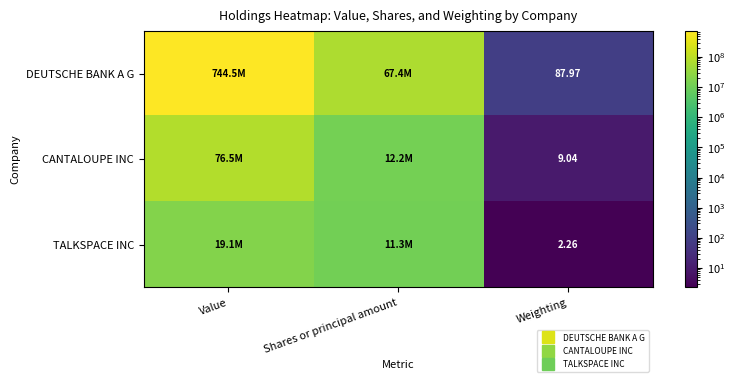

The TALKSPACE INC series shows 2.3 at Weighting. True or false?

True